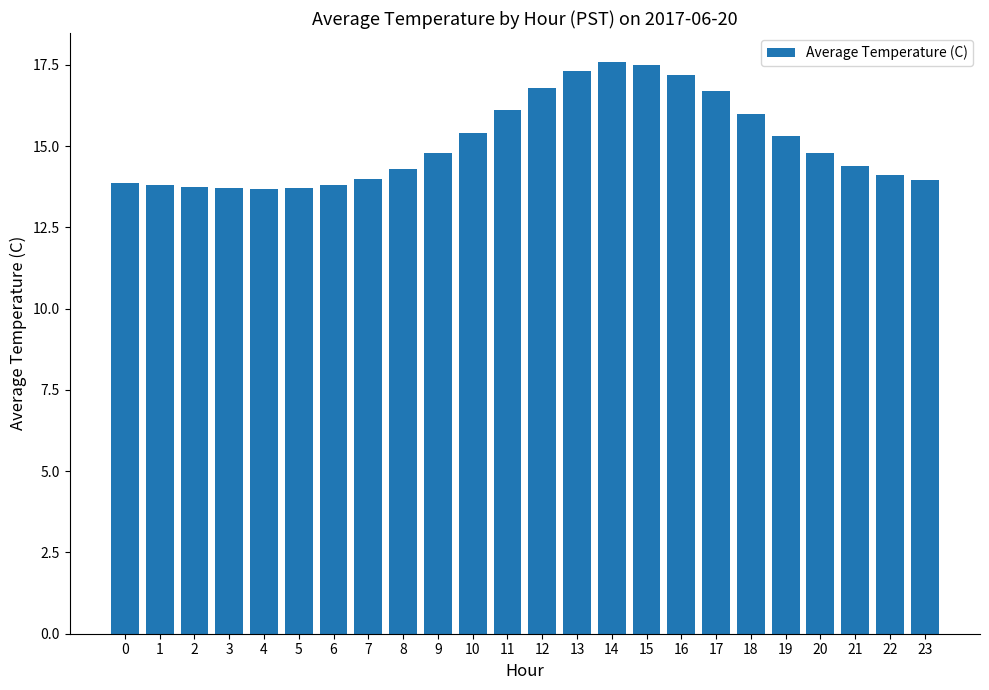

The chart shows a value of 8.1 at 20. True or false?

False